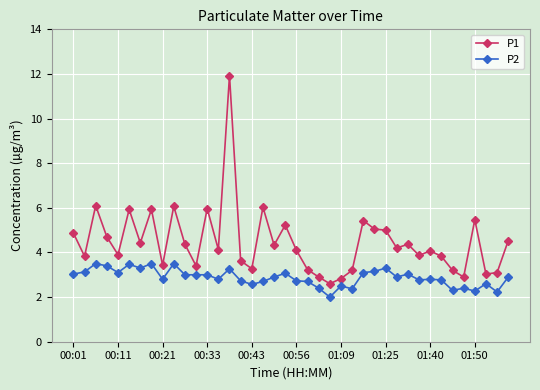

What is the difference between the maximum and second lowest values in the P1 series?

9.1